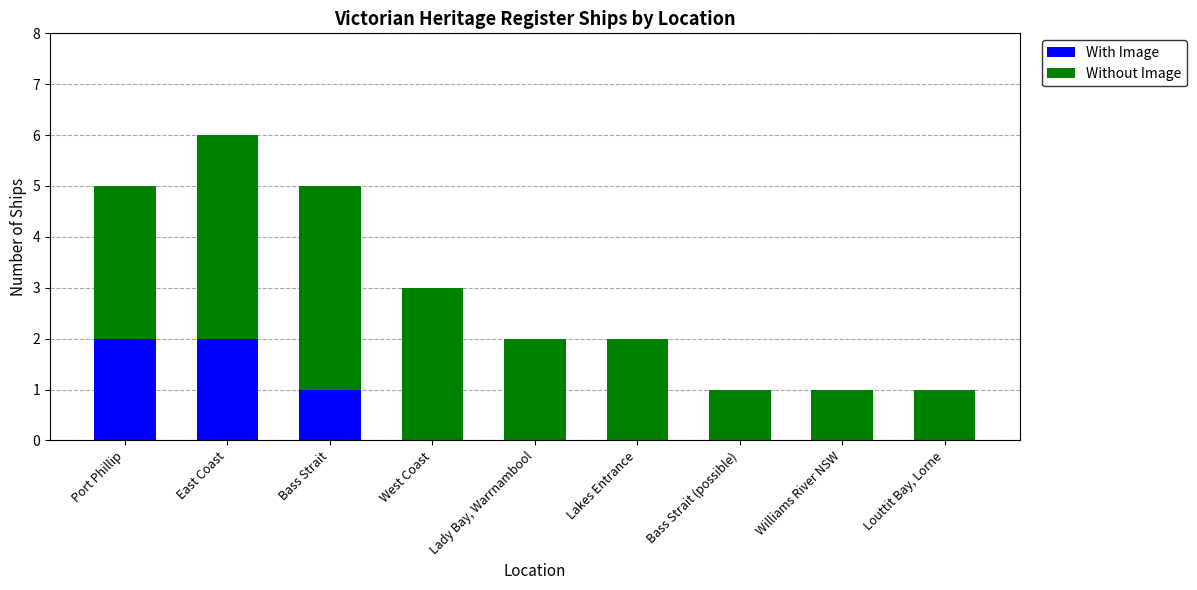

Where is With Image nearest to the value 1?

Bass Strait